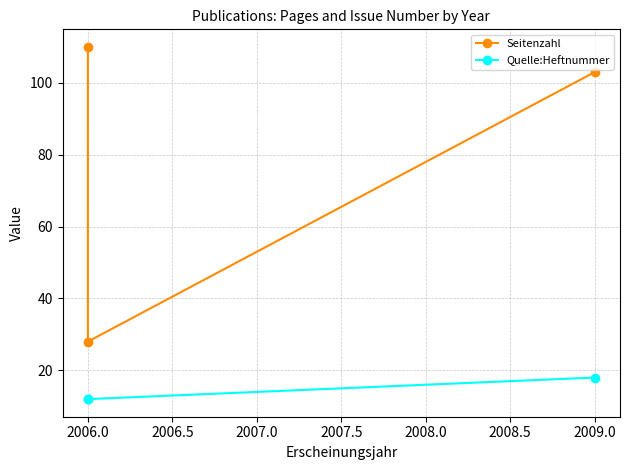

Which category has the lowest value across all series?

2006.0